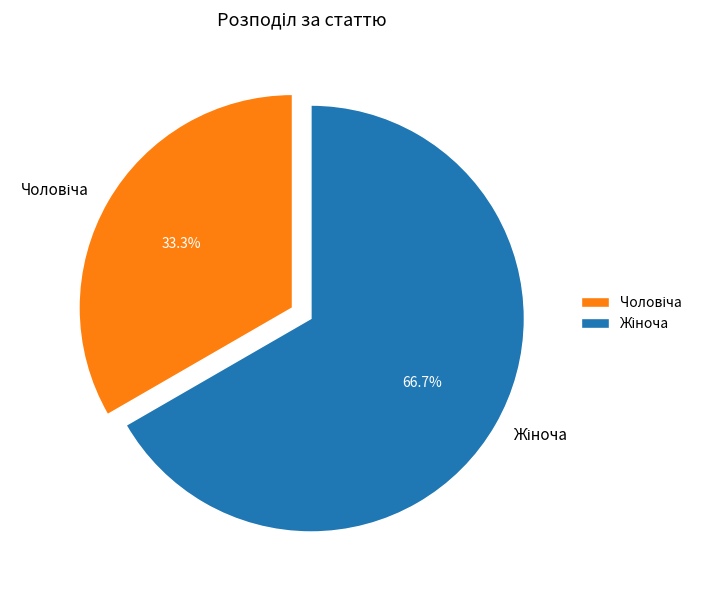

Is there a majority slice in this chart?

Yes